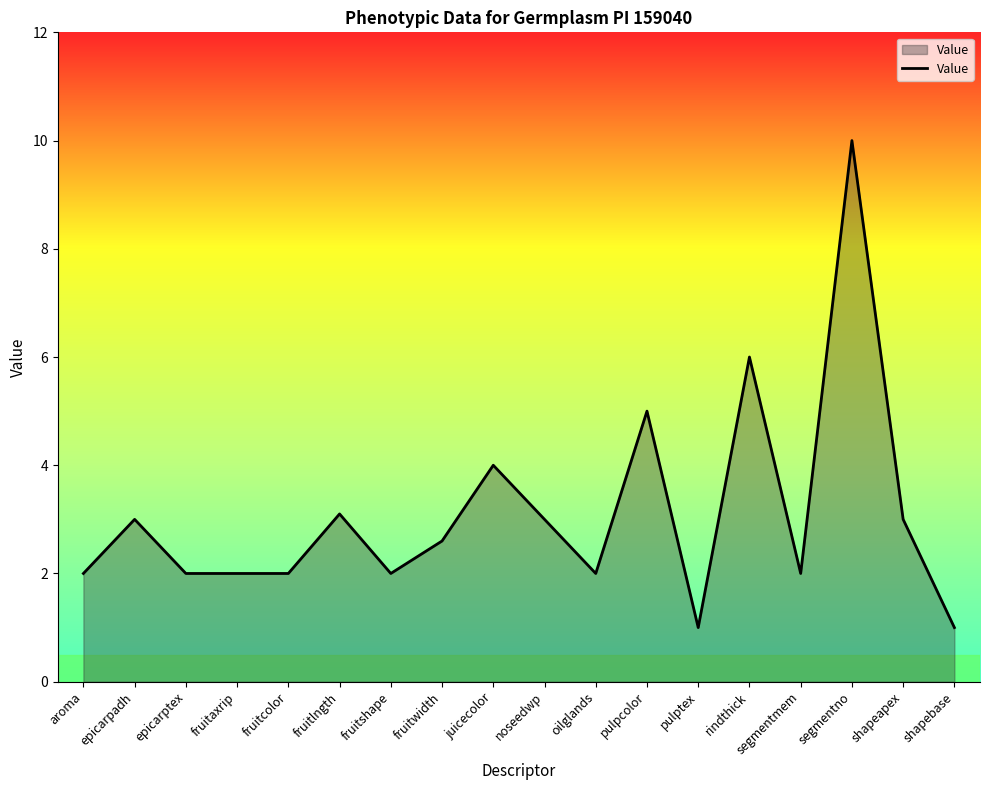

What is the difference between the values at fruitaxrip and segmentno?

8.0